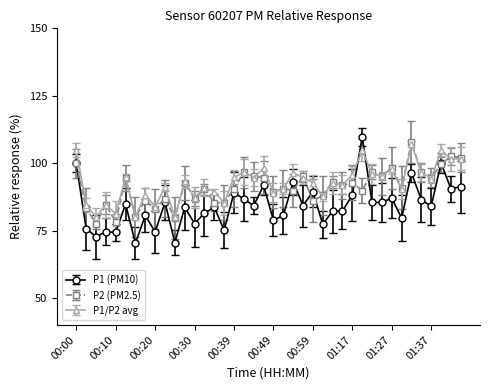

At how many categories does at least one series exceed 92?

20